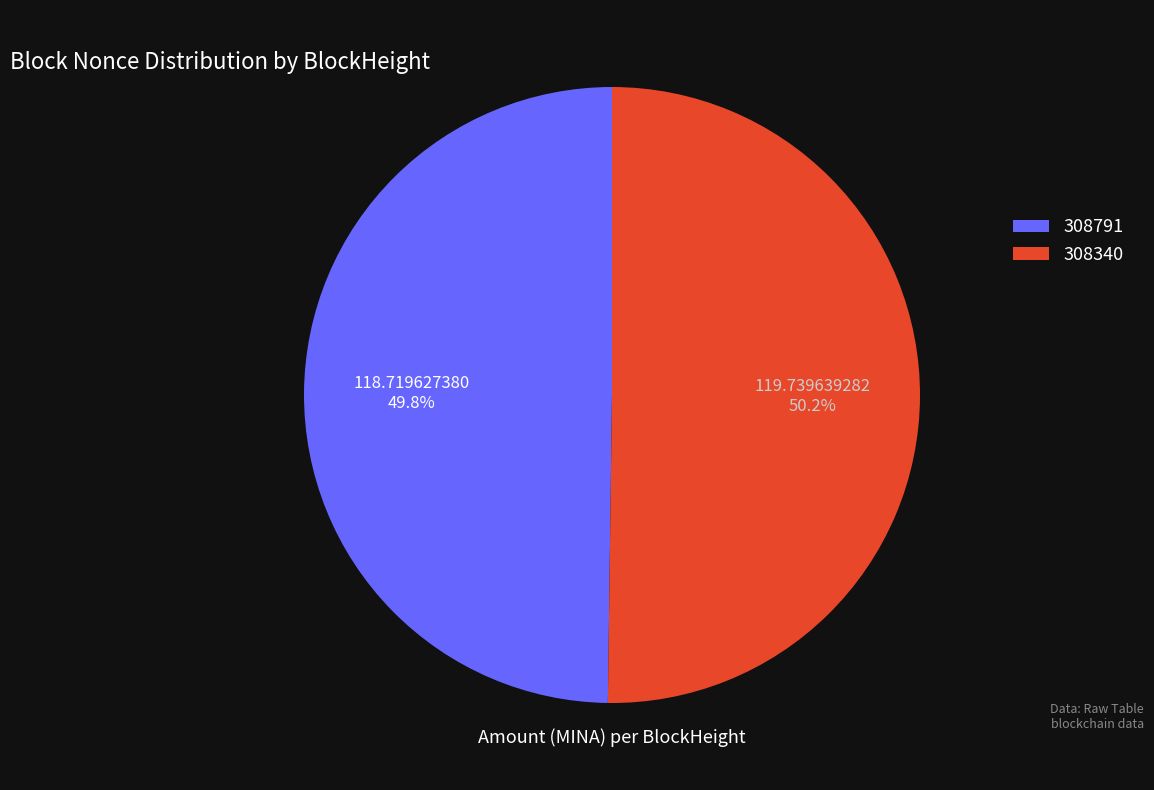

What is the total percentage of 308340 and 308791?

100.0%